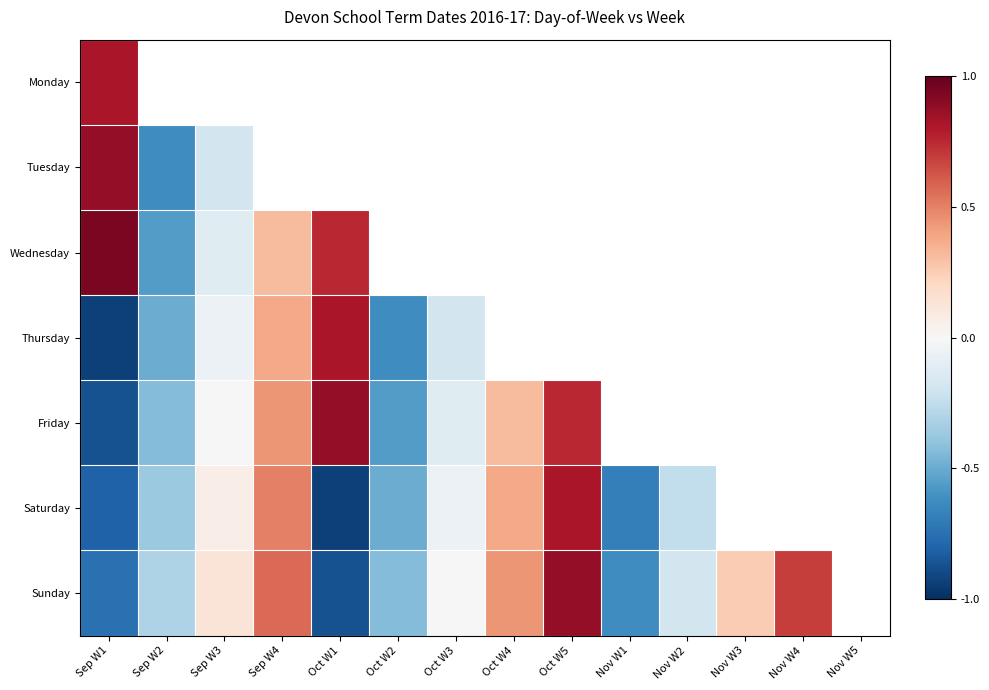

True or false: Monday has a value of 0.7 at Oct W5.

False